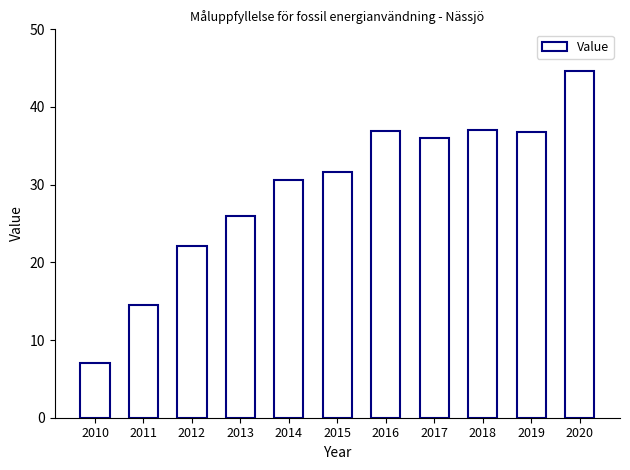

What is the value of the 8th bar from the left?

35.9